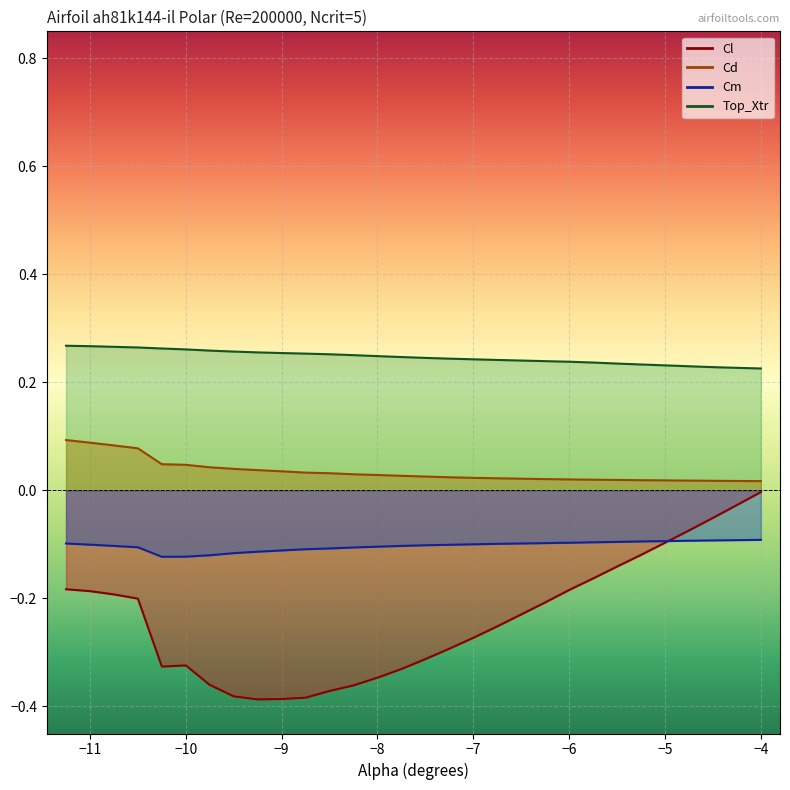

Reading left to right, list all the values displayed in this chart.

Cl: -11.25=-0.2	-11.0=-0.2	-10.75=-0.2	-10.5=-0.2	-10.25=-0.3	-10.0=-0.3	-9.75=-0.4	-9.5=-0.4	-9.25=-0.4	-9.0=-0.4	-8.75=-0.4	-8.5=-0.4	-8.25=-0.4	-8.0=-0.3	-7.75=-0.3	-7.5=-0.3	-7.25=-0.3	-7.0=-0.3	-6.75=-0.3	-6.5=-0.2	-6.25=-0.2	-6.0=-0.2	-5.75=-0.2	-5.5=-0.1	-5.25=-0.1	-5.0=-0.1	-4.75=-0.1	-4.5=-0.1	-4.25=-0.0	-4.0=-0.0
Cd: -11.25=0.1	-11.0=0.1	-10.75=0.1	-10.5=0.1	-10.25=0.0	-10.0=0.0	-9.75=0.0	-9.5=0.0	-9.25=0.0	-9.0=0.0	-8.75=0.0	-8.5=0.0	-8.25=0.0	-8.0=0.0	-7.75=0.0	-7.5=0.0	-7.25=0.0	-7.0=0.0	-6.75=0.0	-6.5=0.0	-6.25=0.0	-6.0=0.0	-5.75=0.0	-5.5=0.0	-5.25=0.0	-5.0=0.0	-4.75=0.0	-4.5=0.0	-4.25=0.0	-4.0=0.0
Cm: -11.25=-0.1	-11.0=-0.1	-10.75=-0.1	-10.5=-0.1	-10.25=-0.1	-10.0=-0.1	-9.75=-0.1	-9.5=-0.1	-9.25=-0.1	-9.0=-0.1	-8.75=-0.1	-8.5=-0.1	-8.25=-0.1	-8.0=-0.1	-7.75=-0.1	-7.5=-0.1	-7.25=-0.1	-7.0=-0.1	-6.75=-0.1	-6.5=-0.1	-6.25=-0.1	-6.0=-0.1	-5.75=-0.1	-5.5=-0.1	-5.25=-0.1	-5.0=-0.1	-4.75=-0.1	-4.5=-0.1	-4.25=-0.1	-4.0=-0.1
Top_Xtr: -11.25=0.3	-11.0=0.3	-10.75=0.3	-10.5=0.3	-10.25=0.3	-10.0=0.3	-9.75=0.3	-9.5=0.3	-9.25=0.3	-9.0=0.3	-8.75=0.3	-8.5=0.3	-8.25=0.3	-8.0=0.2	-7.75=0.2	-7.5=0.2	-7.25=0.2	-7.0=0.2	-6.75=0.2	-6.5=0.2	-6.25=0.2	-6.0=0.2	-5.75=0.2	-5.5=0.2	-5.25=0.2	-5.0=0.2	-4.75=0.2	-4.5=0.2	-4.25=0.2	-4.0=0.2